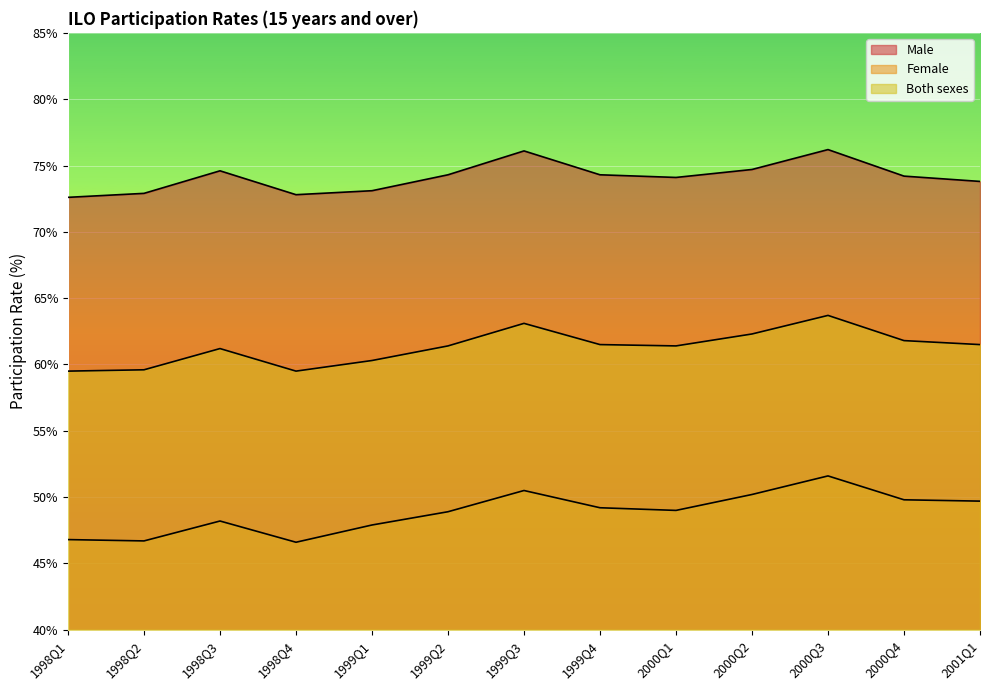

What is the approximate value of Both sexes at 1998Q2?

59.6